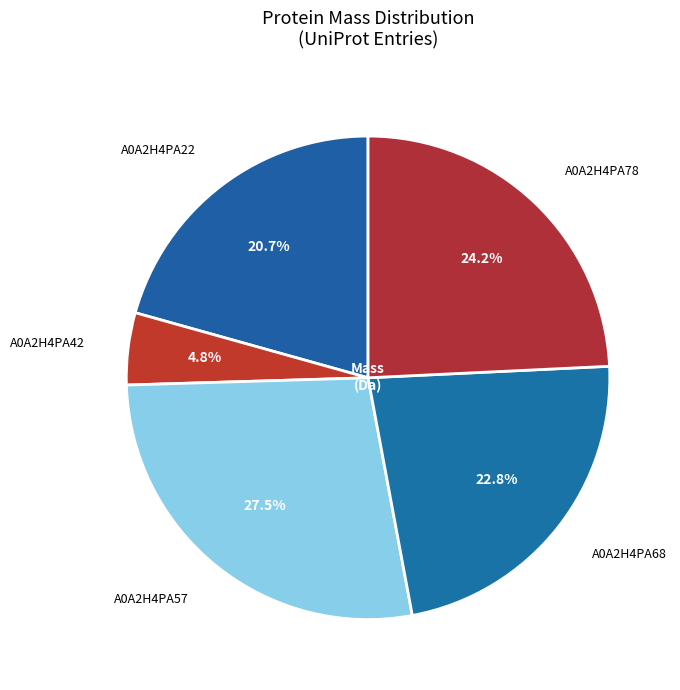

The A0A2H4PA68 slice represents 36% of the pie. True or false?

False